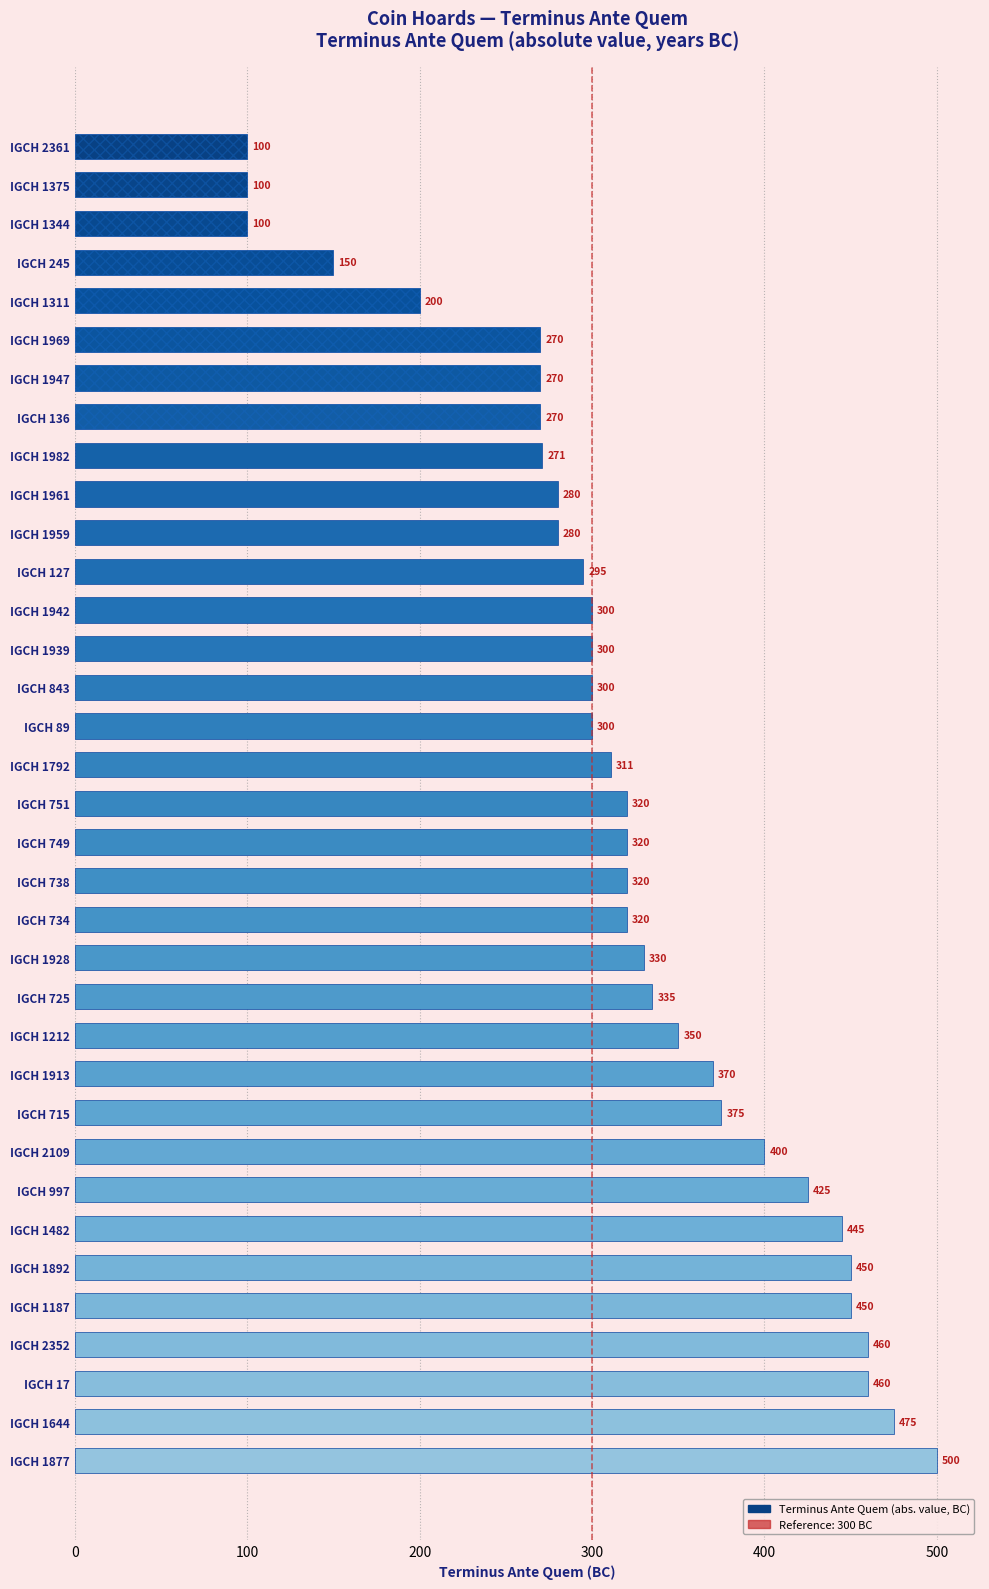

What is the difference between the values at IGCH 1877 and IGCH 1959?

220